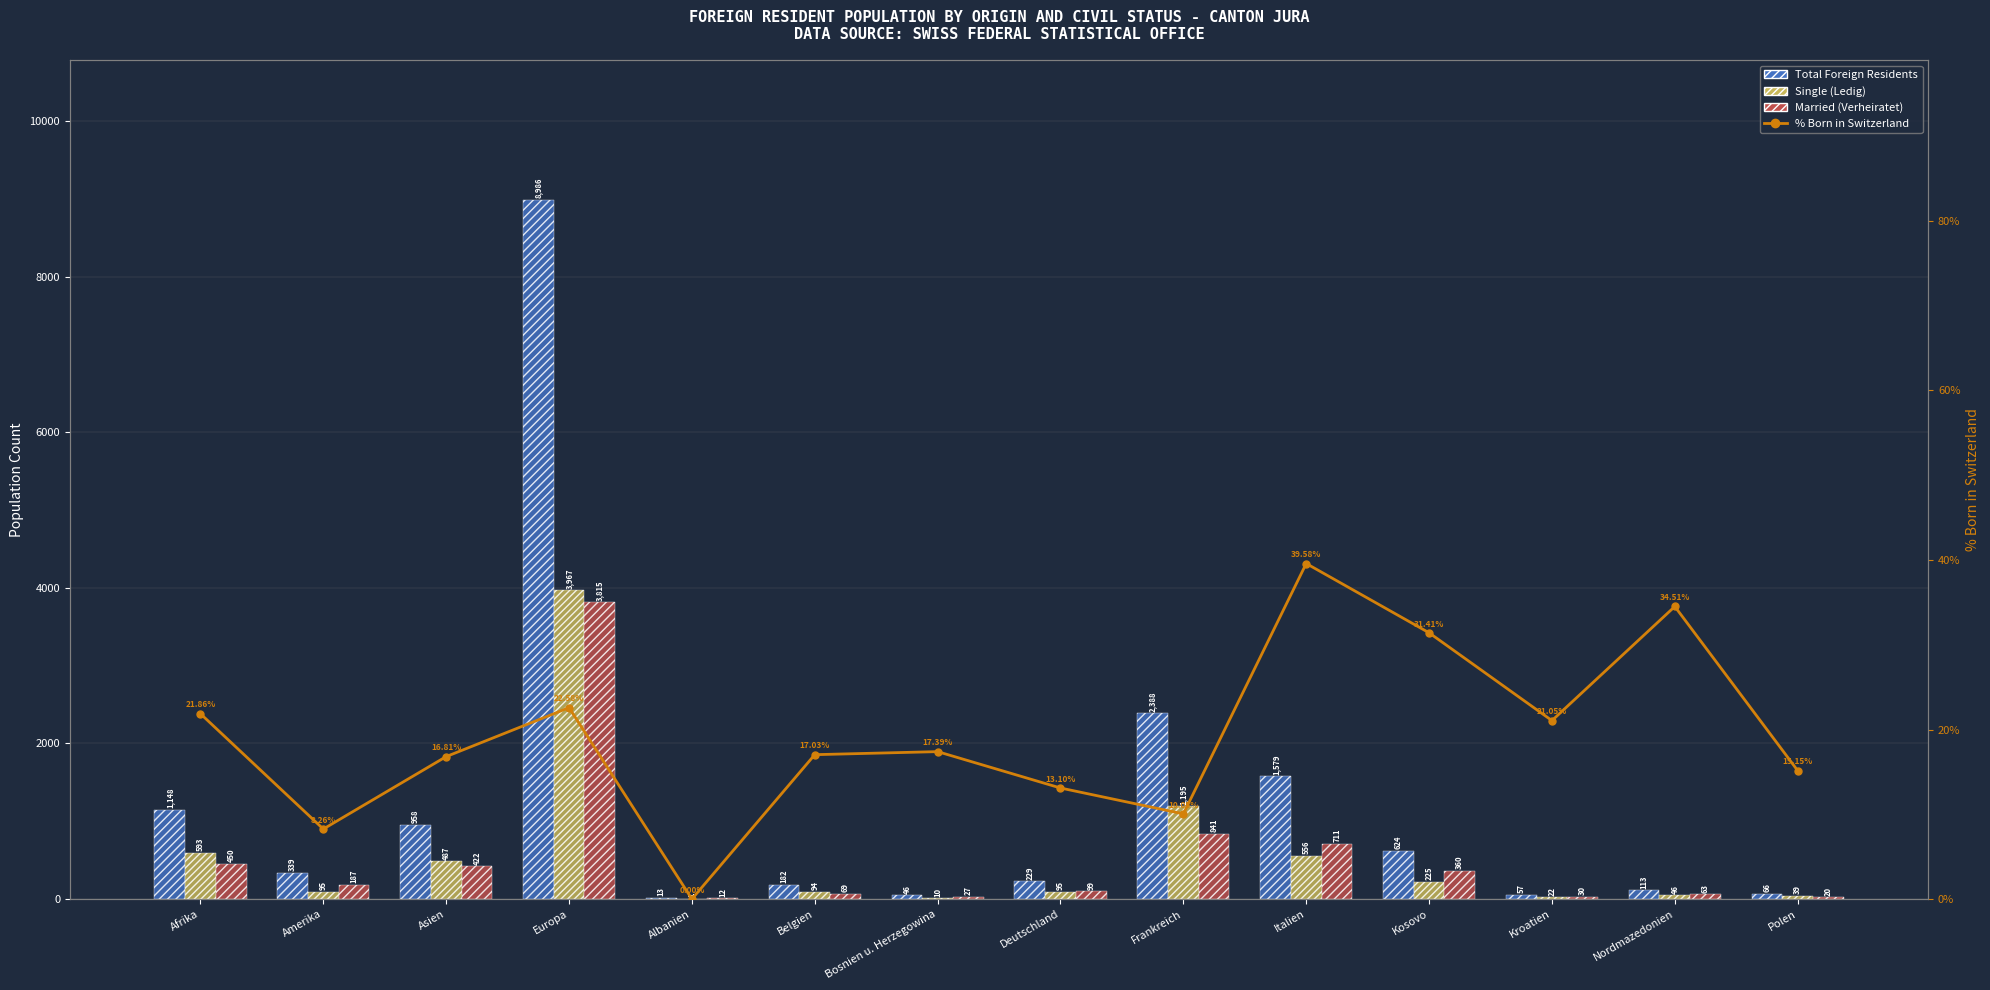

What is the label of the 9th bar from the right?

Belgien